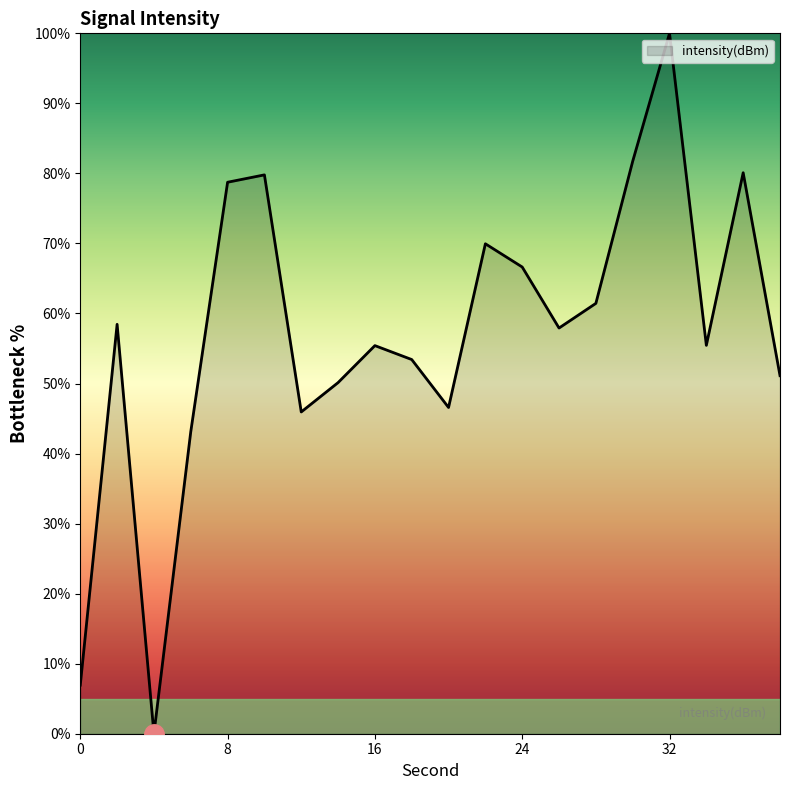

What is the difference between the maximum and minimum values?

100.0